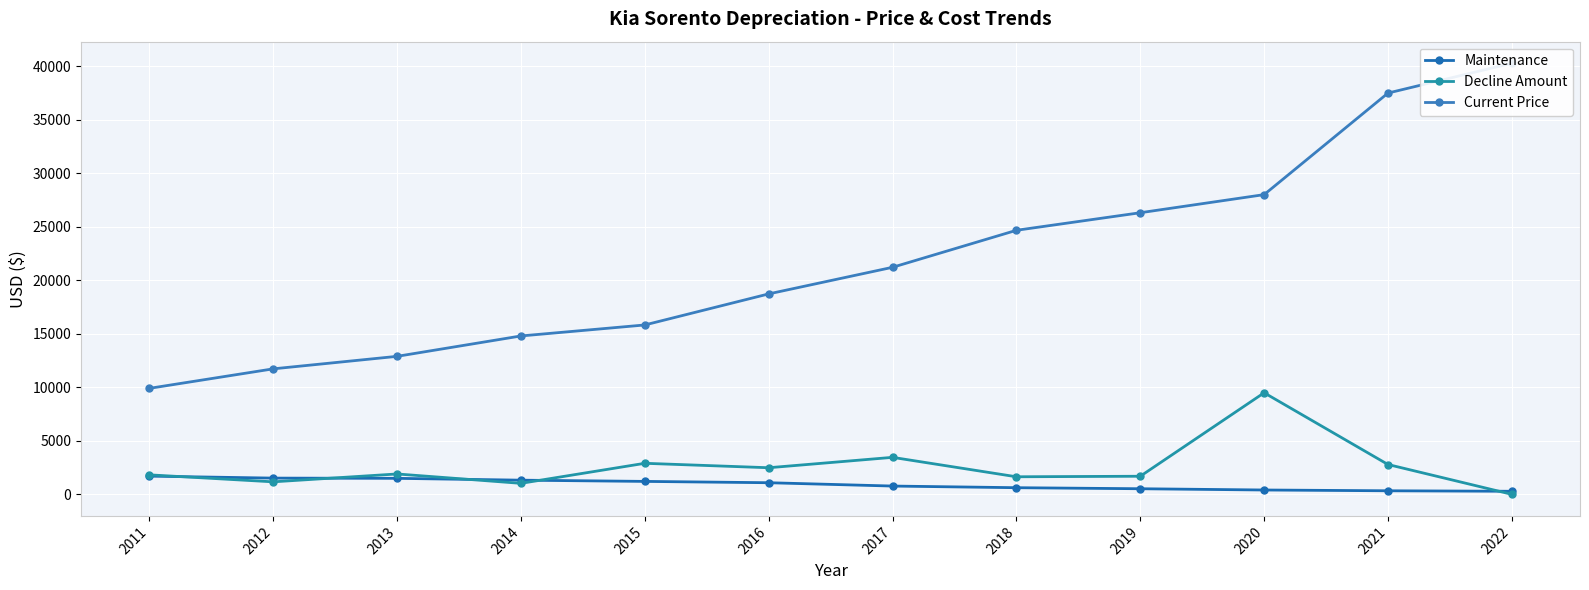

What is the maximum value for Maintenance?

1701